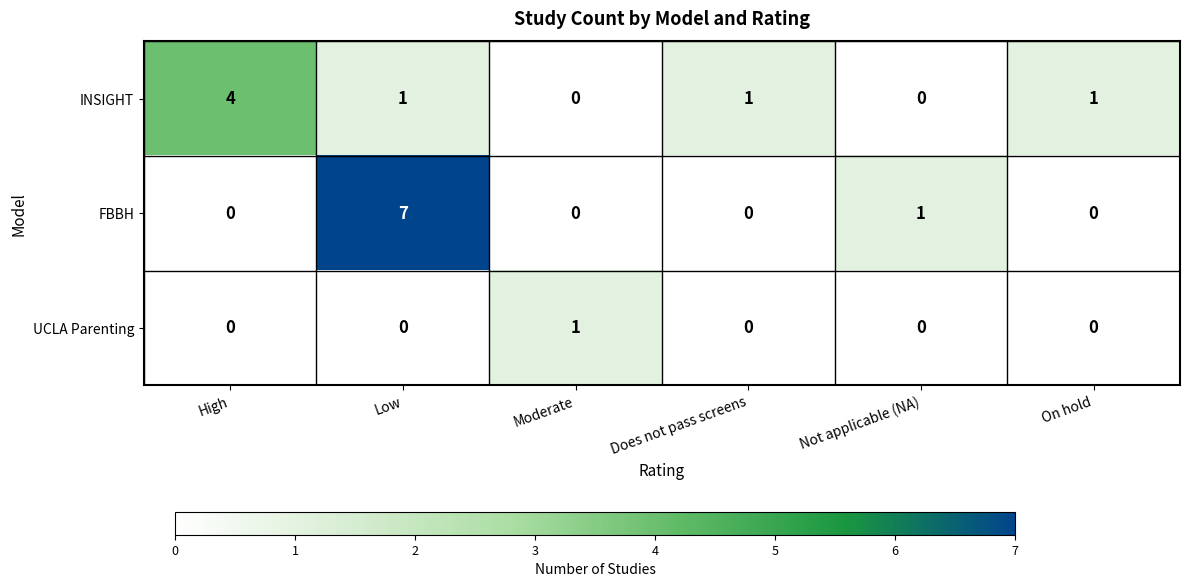

Reading left to right, what are all the values shown in this chart?

INSIGHT: High=4	Low=1	Moderate=0	Does not pass screens=1	Not applicable (NA)=0	On hold=1
FBBH: High=0	Low=7	Moderate=0	Does not pass screens=0	Not applicable (NA)=1	On hold=0
UCLA Parenting: High=0	Low=0	Moderate=1	Does not pass screens=0	Not applicable (NA)=0	On hold=0